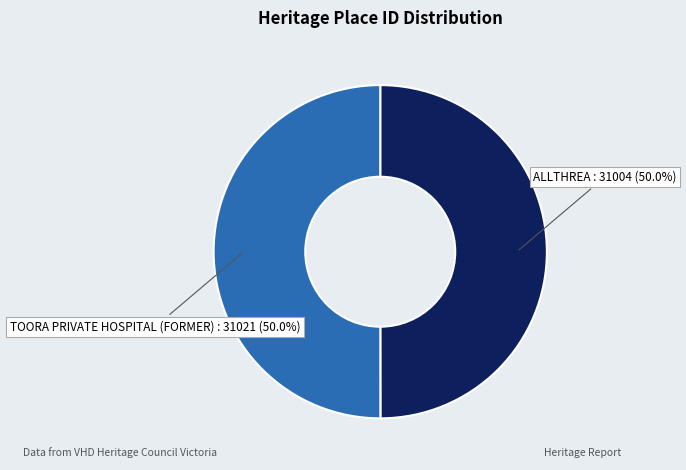

Is the sum of ALLTHREA and TOORA PRIVATE HOSPITAL (FORMER) greater than half?

Yes